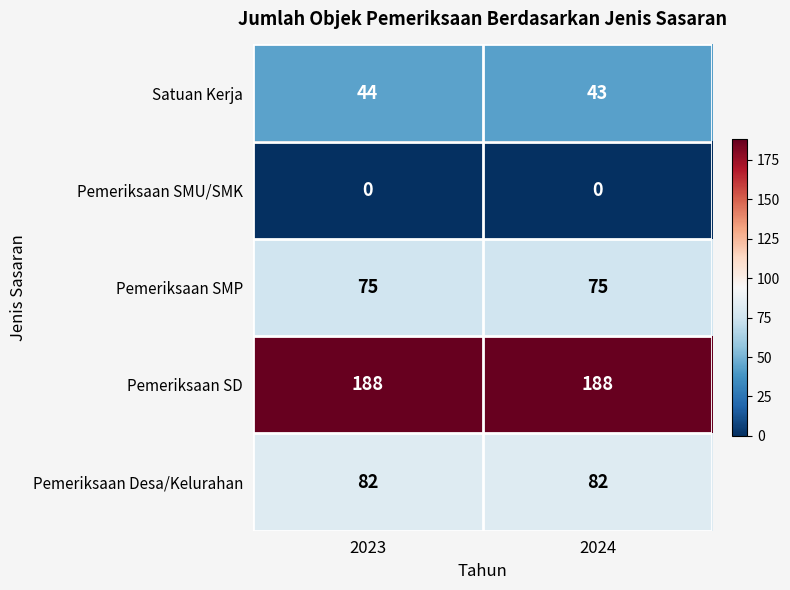

What is the average value of the Satuan Kerja series?

44